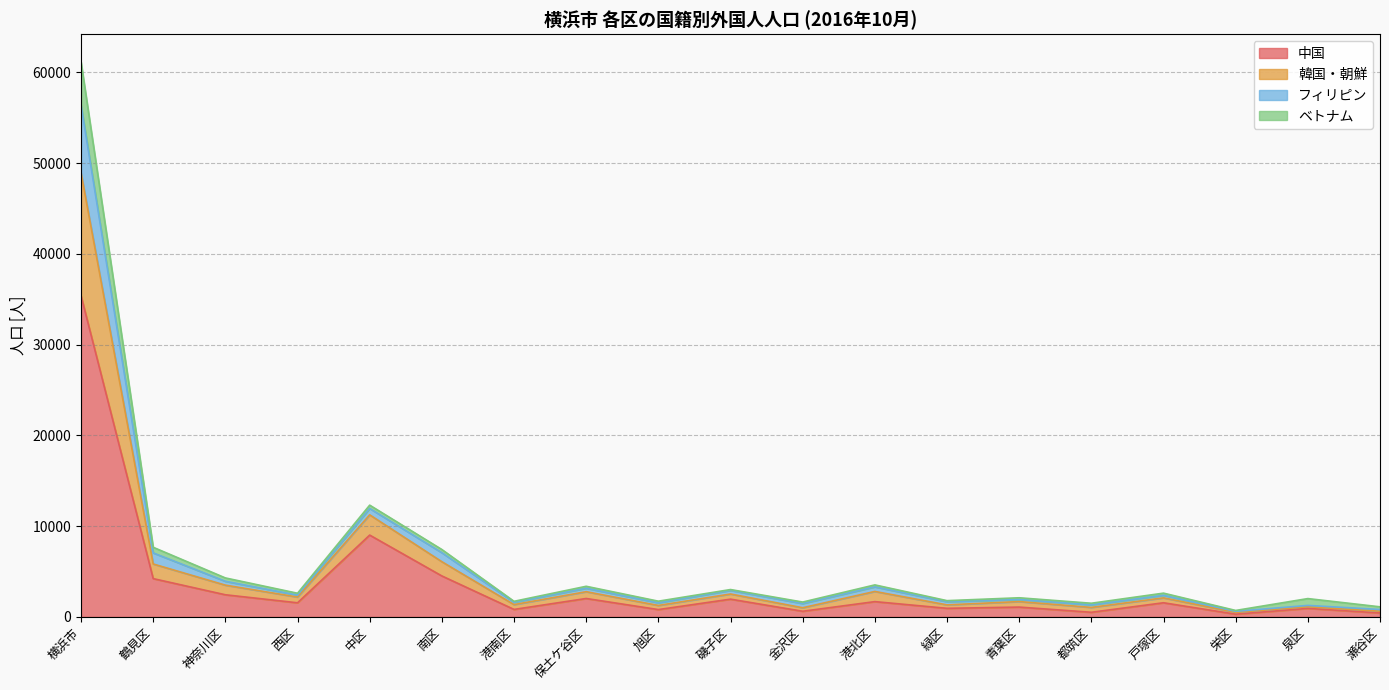

At which category is the sum across all series the highest?

横浜市